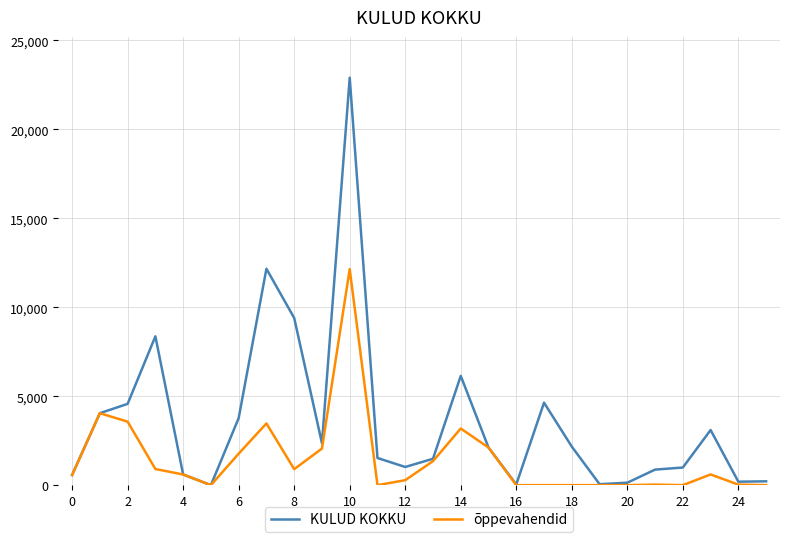

List the series in order of their overall mean, lowest first.

õppevahendid, KULUD KOKKU